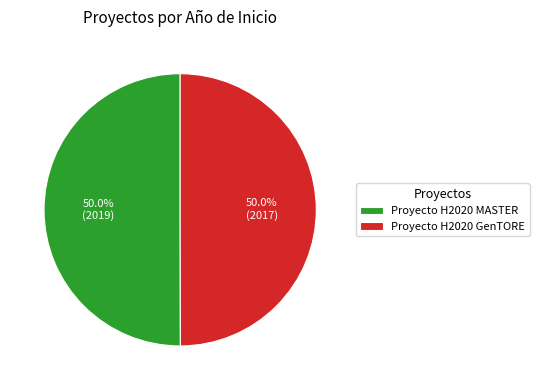

To the nearest percent, what percentage of the pie is Proyecto H2020 MASTER?

50%